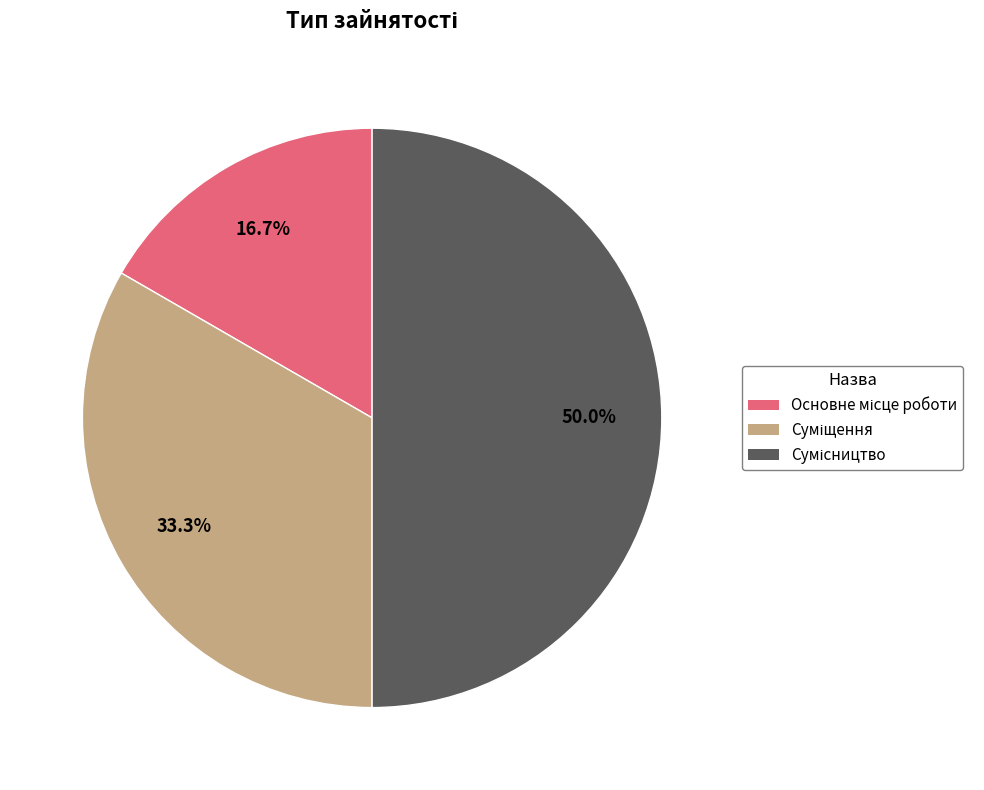

Which category has the biggest portion of the pie?

Сумісництво